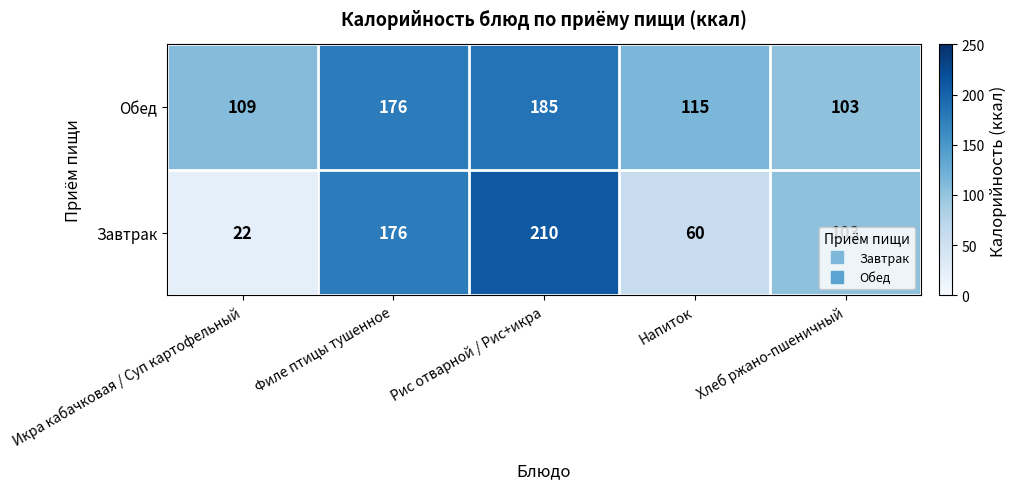

How many Завтрак values are between 60 and 176?

3